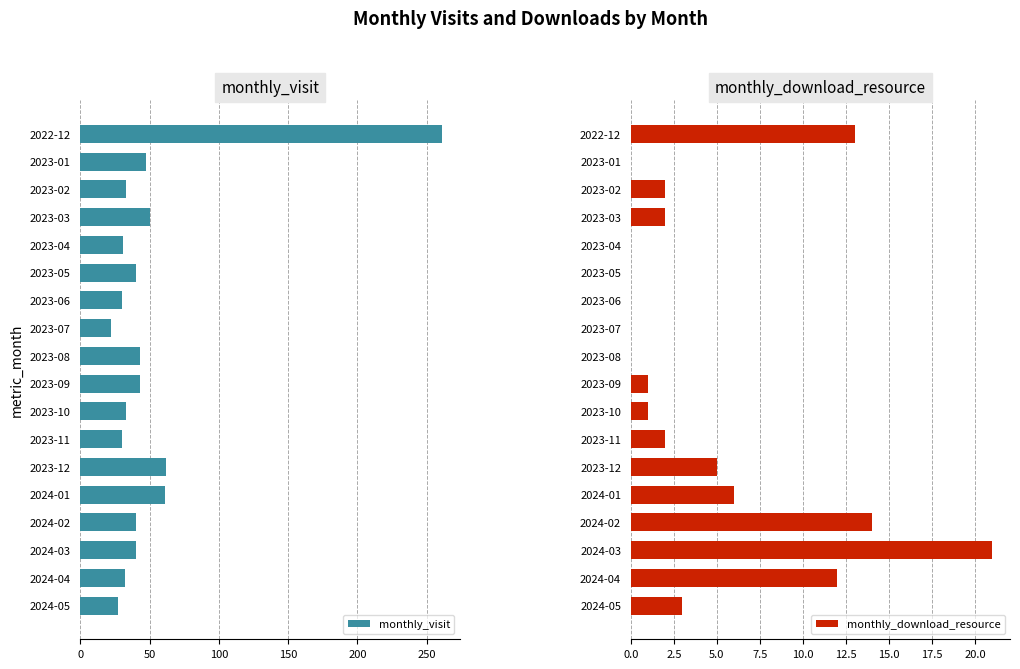

At how many categories does at least one series exceed 114?

1